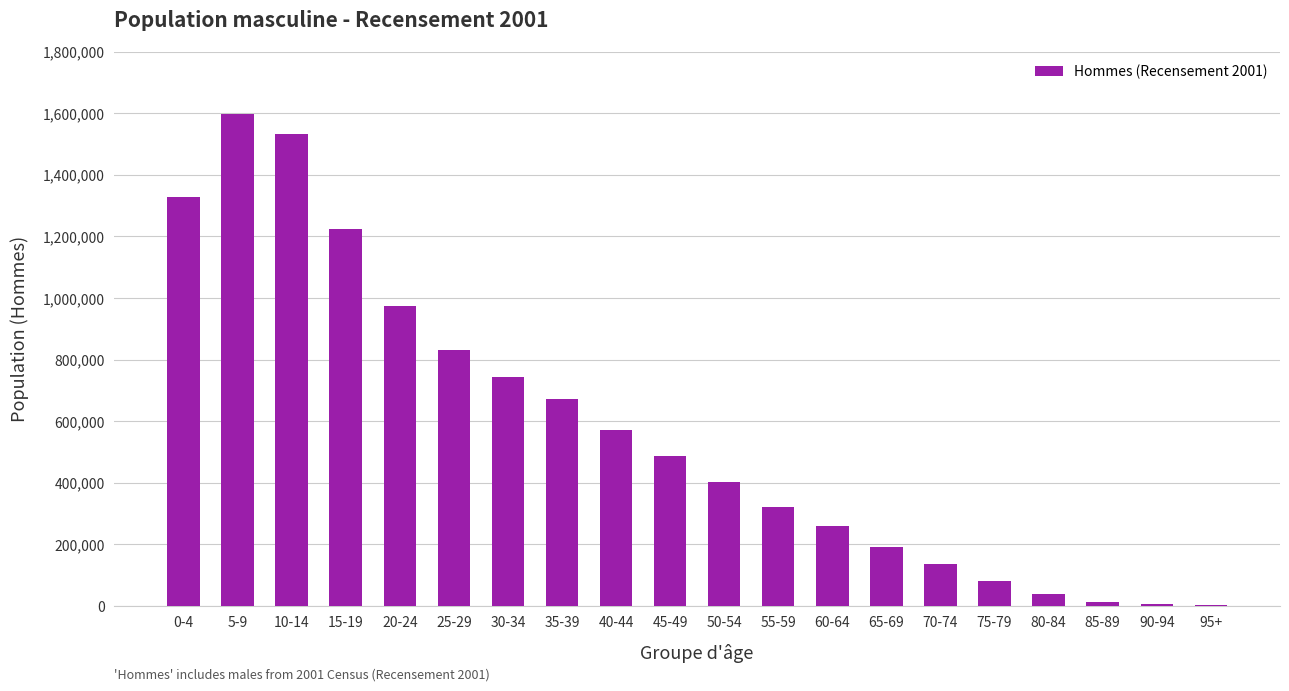

What is the ratio of the value at 5-9 to the value at 90-94?

323.1